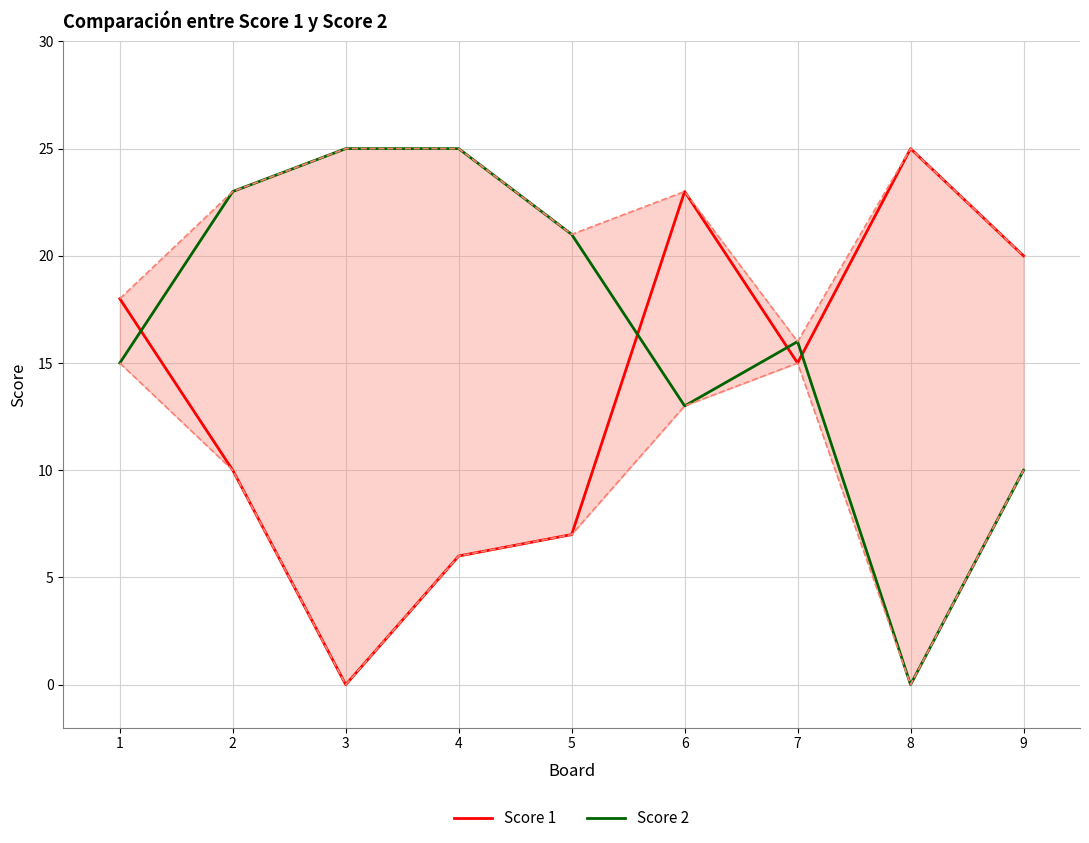

Is this an area chart (filled region under the line)?

No